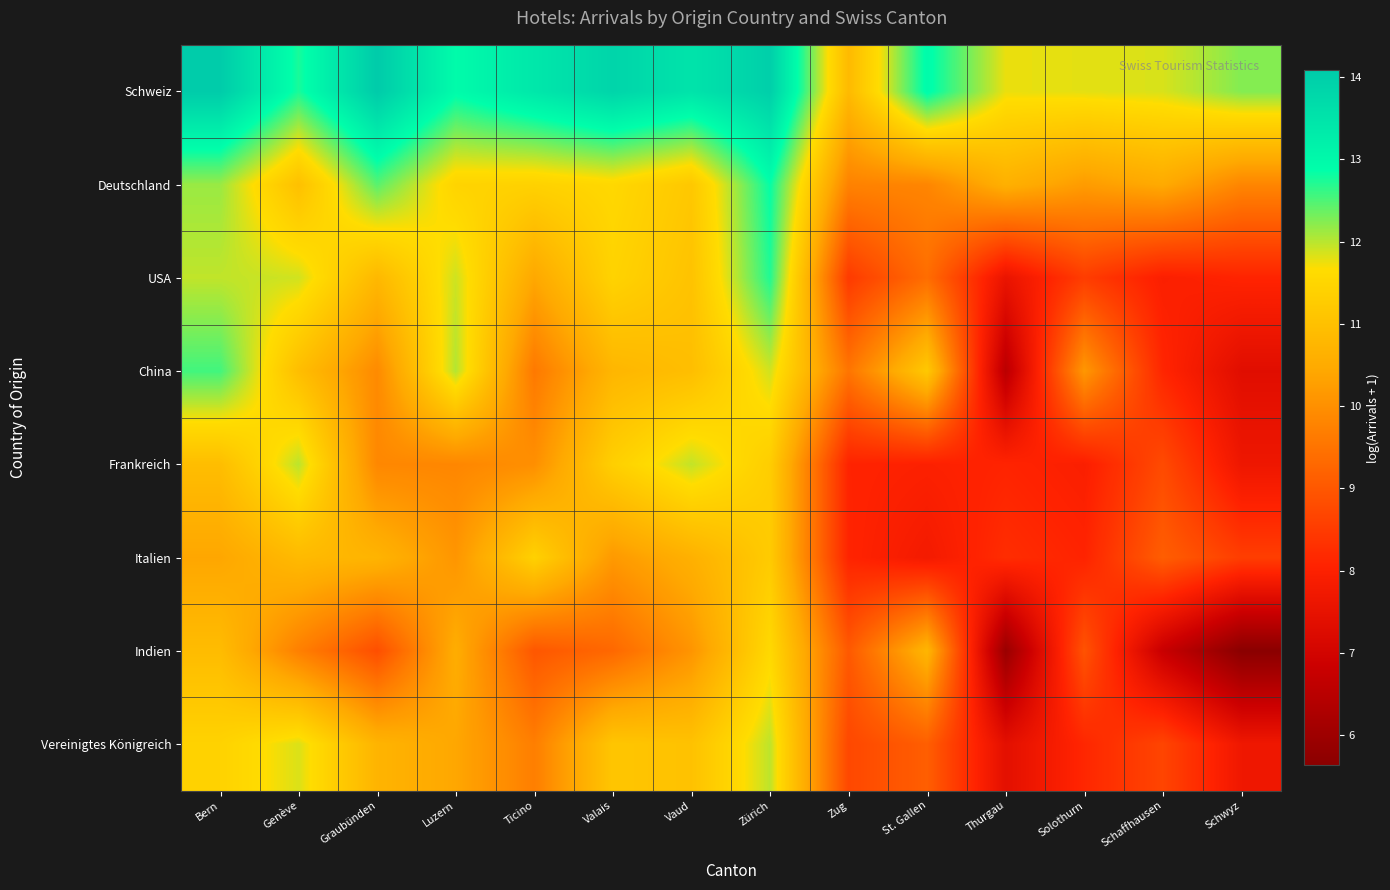

Reading left to right, what are all the values shown in this chart?

Schweiz: Bern=14.1	Genève=12.8	Graubünden=14.1	Luzern=12.9	Ticino=13.4	Valais=13.9	Vaud=13.5	Zürich=14.0	Zug=10.8	St. Gallen=12.9	Thurgau=11.8	Solothurn=11.8	Schaffhausen=11.9	Schwyz=12.2
Deutschland: Bern=12.1	Genève=11.0	Graubünden=12.4	Luzern=11.5	Ticino=11.4	Valais=11.6	Vaud=11.2	Zürich=12.8	Zug=9.8	St. Gallen=9.8	Thurgau=10.6	Solothurn=10.2	Schaffhausen=10.5	Schwyz=9.8
USA: Bern=12.0	Genève=11.9	Graubünden=10.8	Luzern=11.9	Ticino=10.4	Valais=11.4	Vaud=11.1	Zürich=12.7	Zug=8.5	St. Gallen=9.4	Thurgau=7.6	Solothurn=8.5	Schaffhausen=8.0	Schwyz=8.1
China: Bern=12.6	Genève=10.9	Graubünden=9.9	Luzern=12.0	Ticino=9.6	Valais=10.8	Vaud=10.9	Zürich=11.9	Zug=9.5	St. Gallen=11.2	Thurgau=6.5	Solothurn=10.1	Schaffhausen=8.1	Schwyz=7.3
Frankreich: Bern=10.9	Genève=12.0	Graubünden=9.9	Luzern=9.8	Ticino=10.0	Valais=11.4	Vaud=12.0	Zürich=11.3	Zug=8.1	St. Gallen=8.0	Thurgau=8.1	Solothurn=8.0	Schaffhausen=8.8	Schwyz=7.7
Italien: Bern=10.4	Genève=10.8	Graubünden=10.7	Luzern=10.1	Ticino=11.4	Valais=10.2	Vaud=10.6	Zürich=11.2	Zug=8.1	St. Gallen=7.8	Thurgau=8.2	Solothurn=8.1	Schaffhausen=9.1	Schwyz=8.5
Indien: Bern=10.9	Genève=9.7	Graubünden=8.8	Luzern=10.5	Ticino=9.0	Valais=9.3	Vaud=10.1	Zürich=11.6	Zug=9.0	St. Gallen=10.7	Thurgau=5.9	Solothurn=8.9	Schaffhausen=6.8	Schwyz=5.6
Vereinigtes Königreich: Bern=11.4	Genève=11.8	Graubünden=10.7	Luzern=10.4	Ticino=9.7	Valais=11.1	Vaud=11.0	Zürich=12.0	Zug=8.7	St. Gallen=9.1	Thurgau=7.4	Solothurn=8.1	Schaffhausen=8.7	Schwyz=7.7